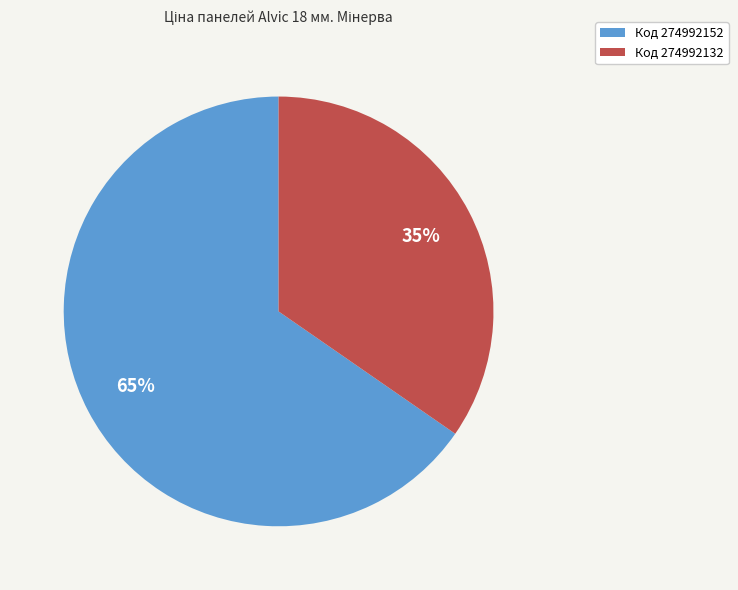

Count the number of slices in the pie.

2